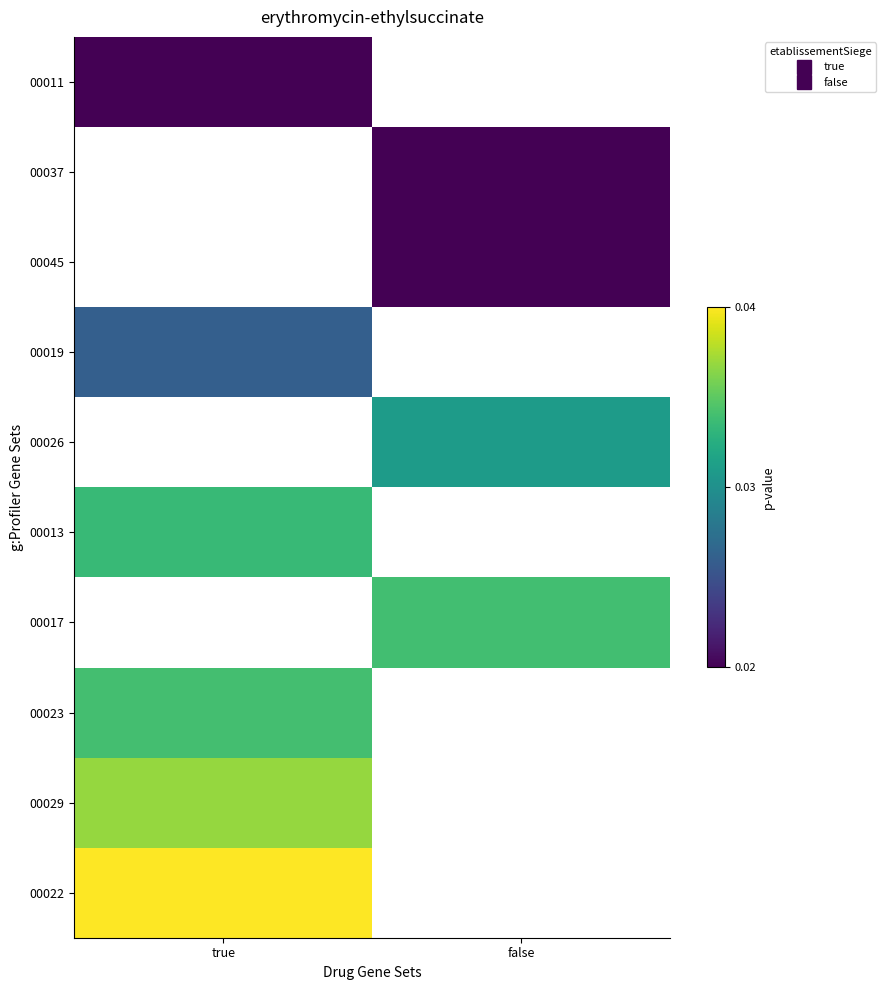

Which category has the highest value across all series?

true